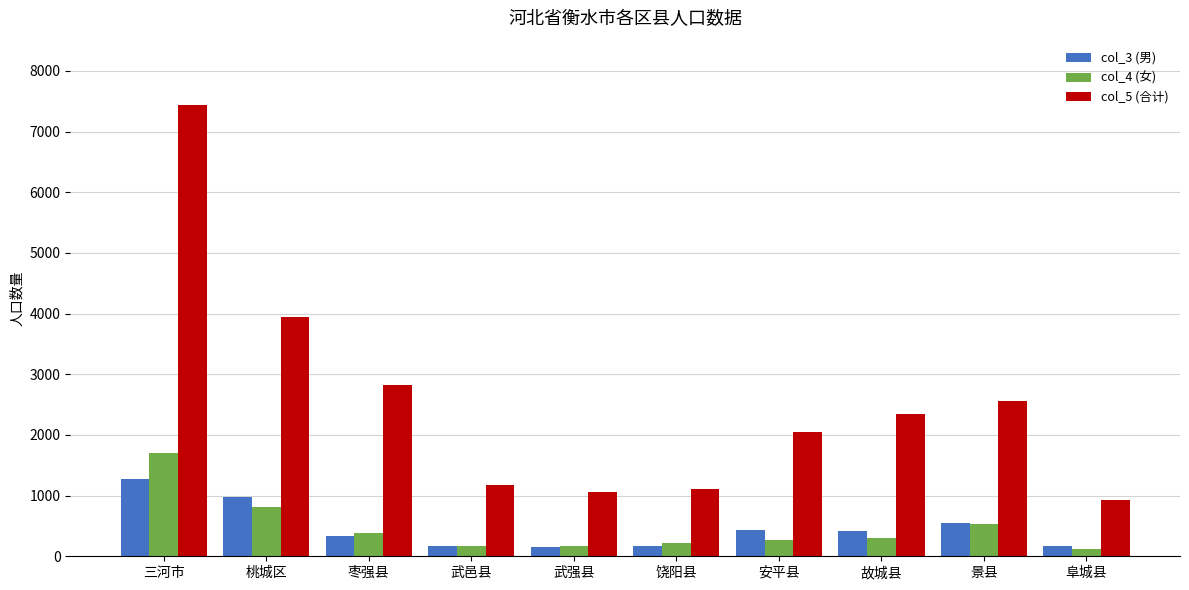

What is the sum of the col_3 (男) values at 武邑县 and 景县?

724